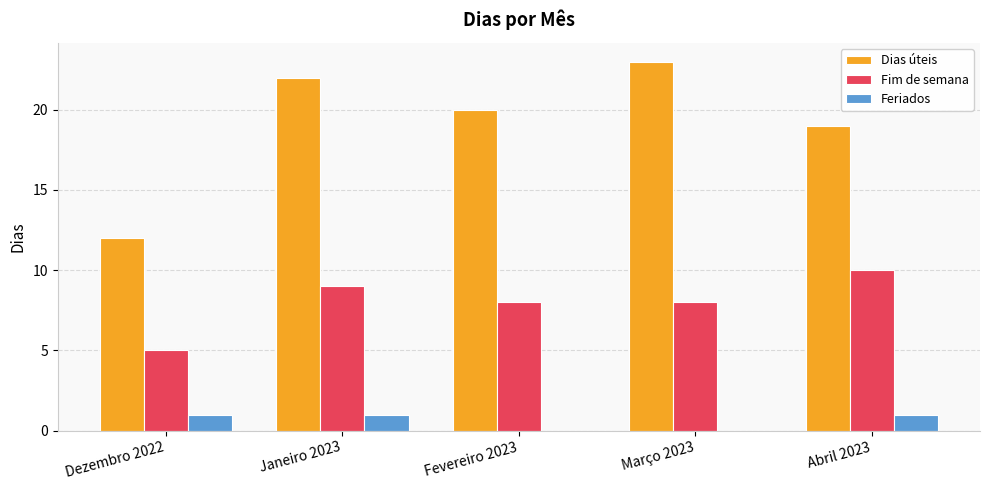

Between Março 2023 and Abril 2023, which series saw the biggest shift?

Dias úteis